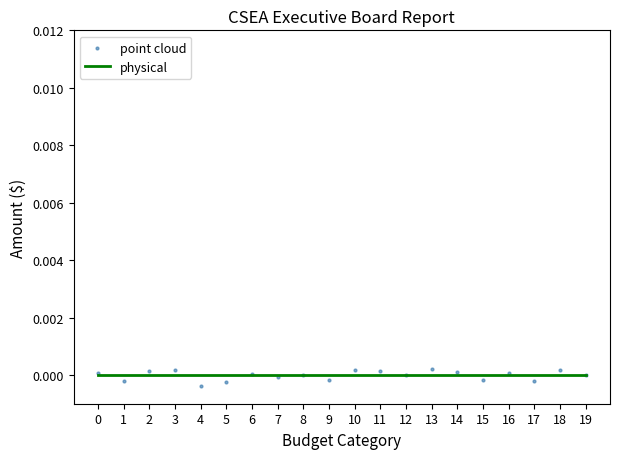

What are all the series names shown in the legend?

physical, point cloud